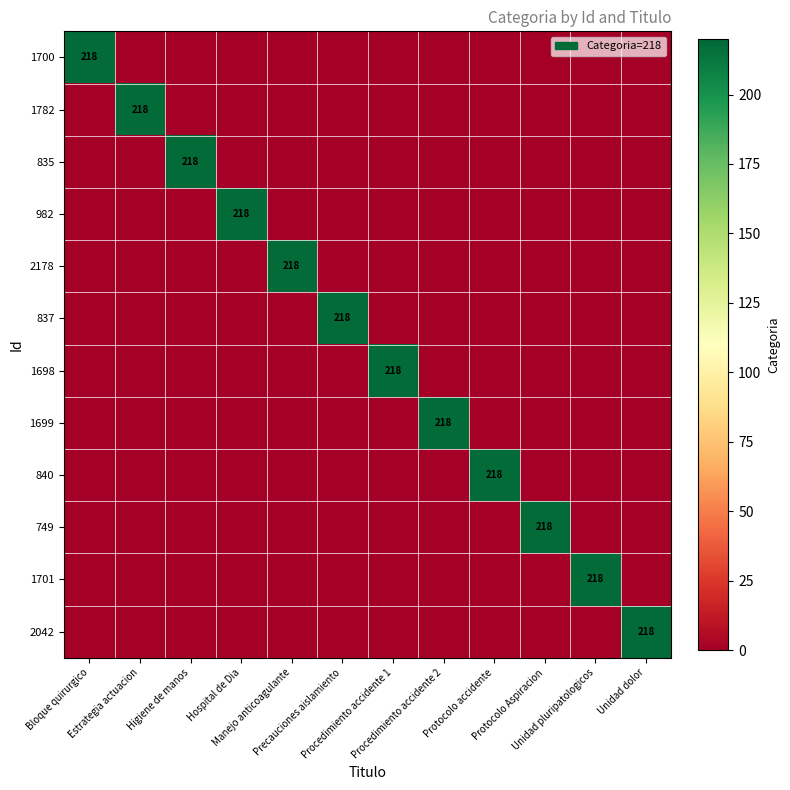

The 1782 series shows -69 at Protocolo Aspiracion. True or false?

False